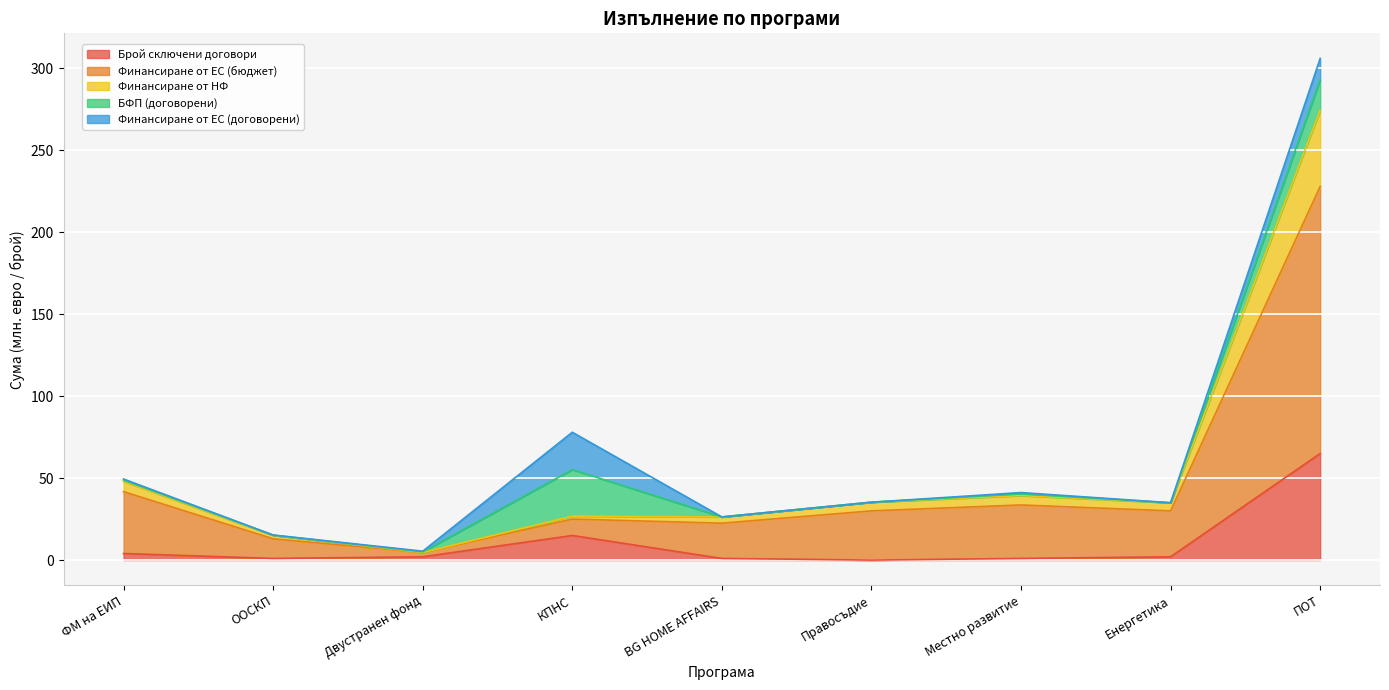

Is it true that Брой сключени договори equals 65.0 at ПОТ?

True